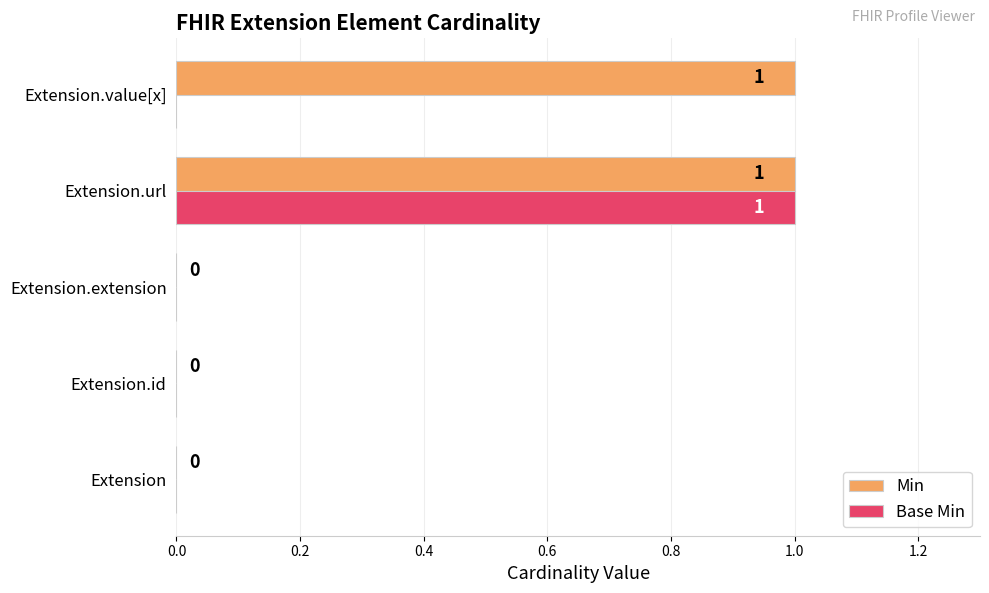

Is it true that Base Min equals 1 at Extension.url?

True